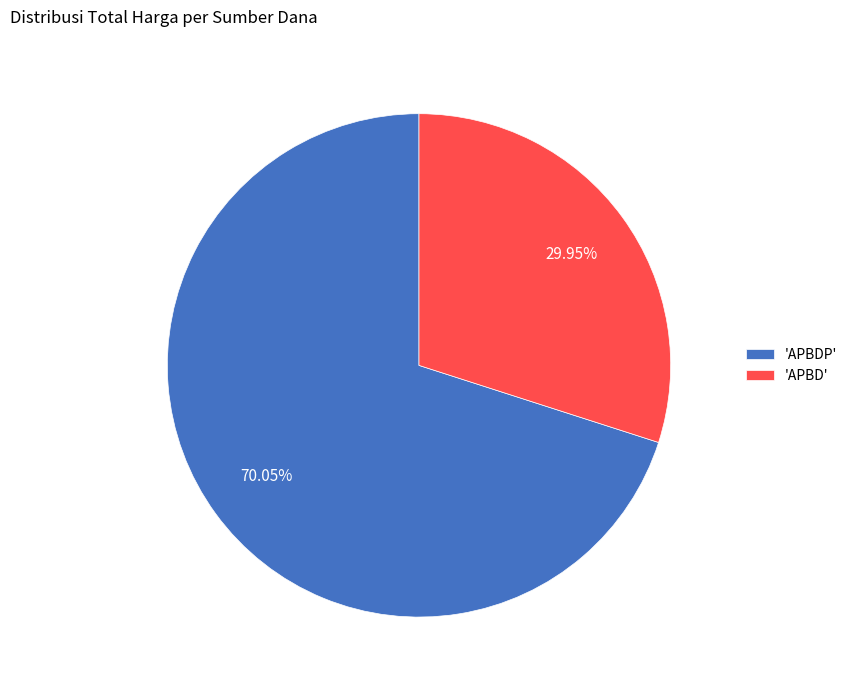

Rank the categories by value from highest to lowest.

'APBDP', 'APBD'